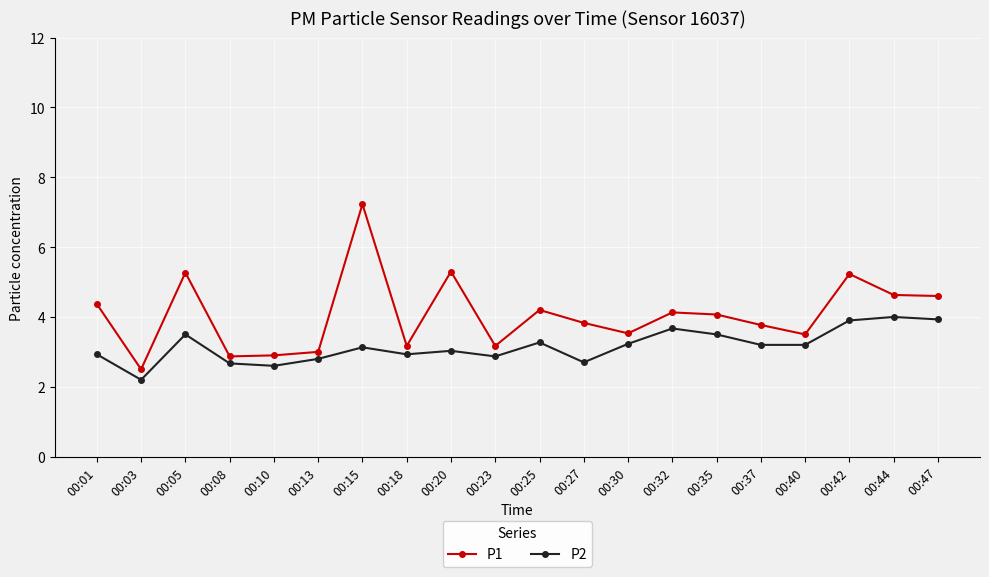

List the series in order of their peak value, highest first.

P1, P2